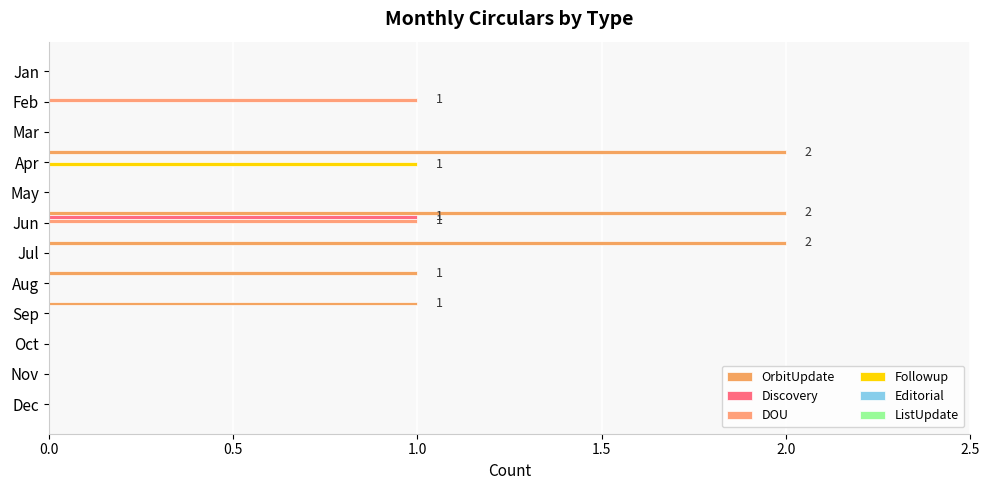

How many series are shown in this chart?

4